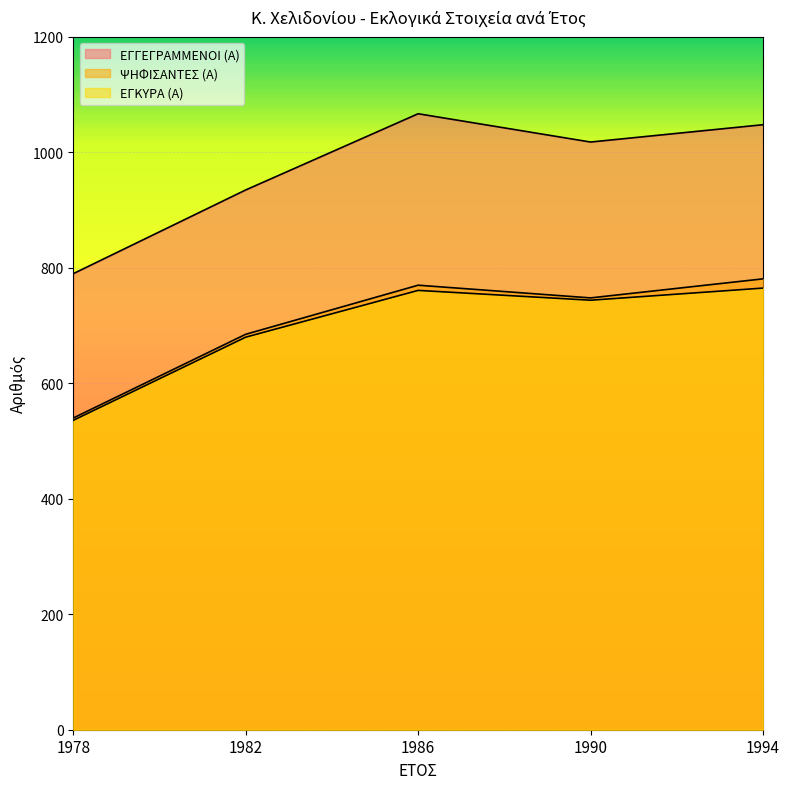

Reading left to right, transcribe all the data shown in this chart.

ΕΓΓΕΓΡΑΜΜΕΝΟΙ (Α): 790	935	1067	1018	1048
ΨΗΦΙΣΑΝΤΕΣ (Α): 540	685	770	748	781
ΕΓΚΥΡΑ (Α): 536	680	761	744	765